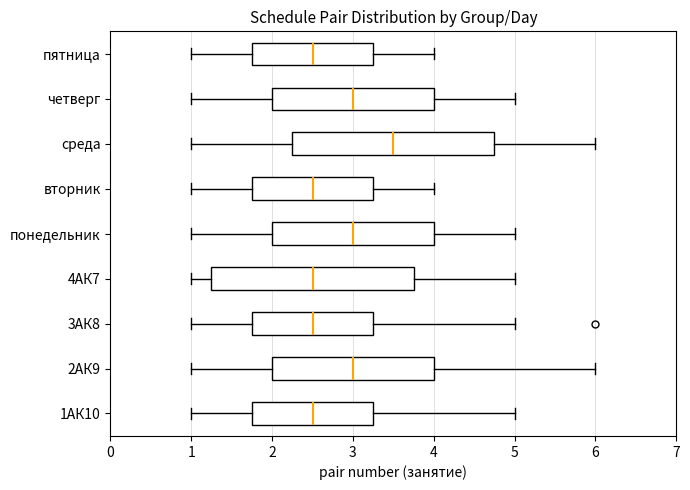

Where is the left edge of the box for четверг on the x-axis? The values are not printed on the chart, so give them approximately, as read against the axis.

2.0